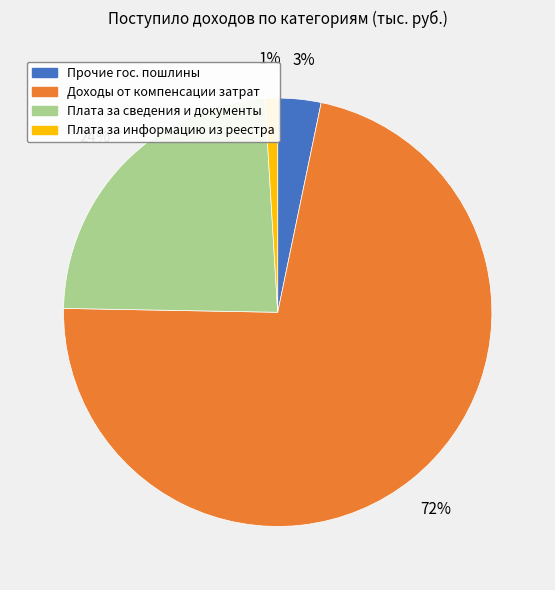

Is the sum of Плата за информацию из реестра and Доходы от компенсации затрат greater than half?

Yes